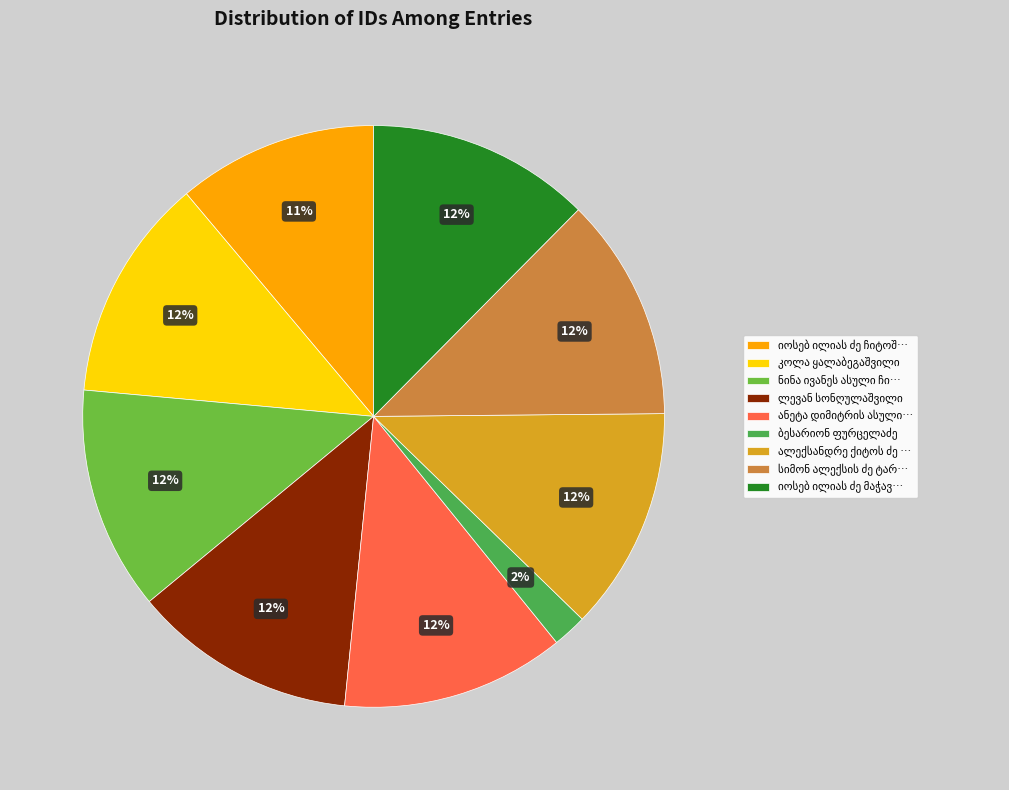

Does any single category account for the majority?

No